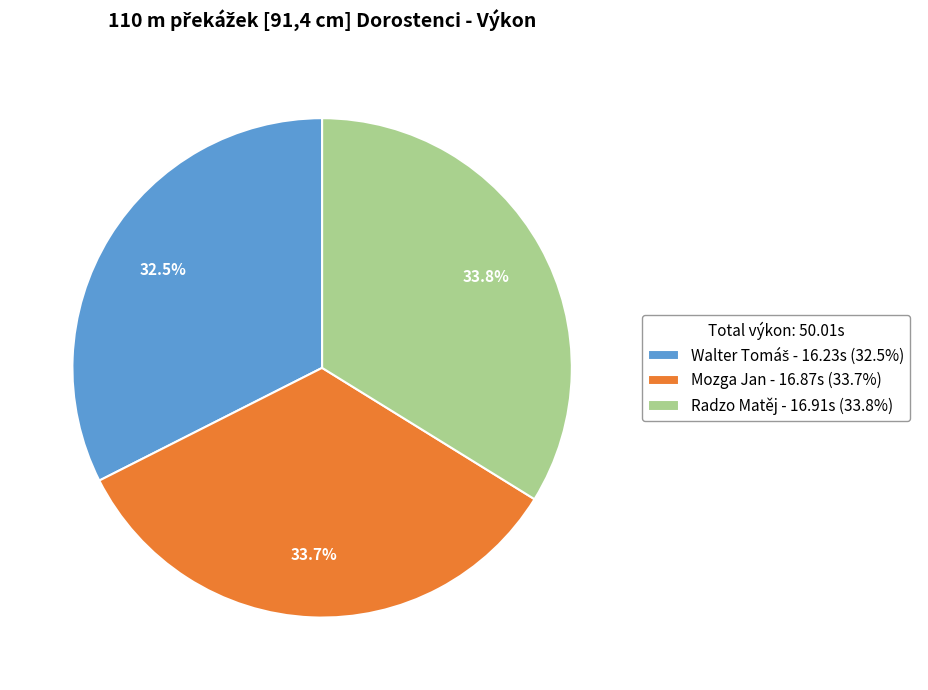

How many slices are in this pie chart?

3